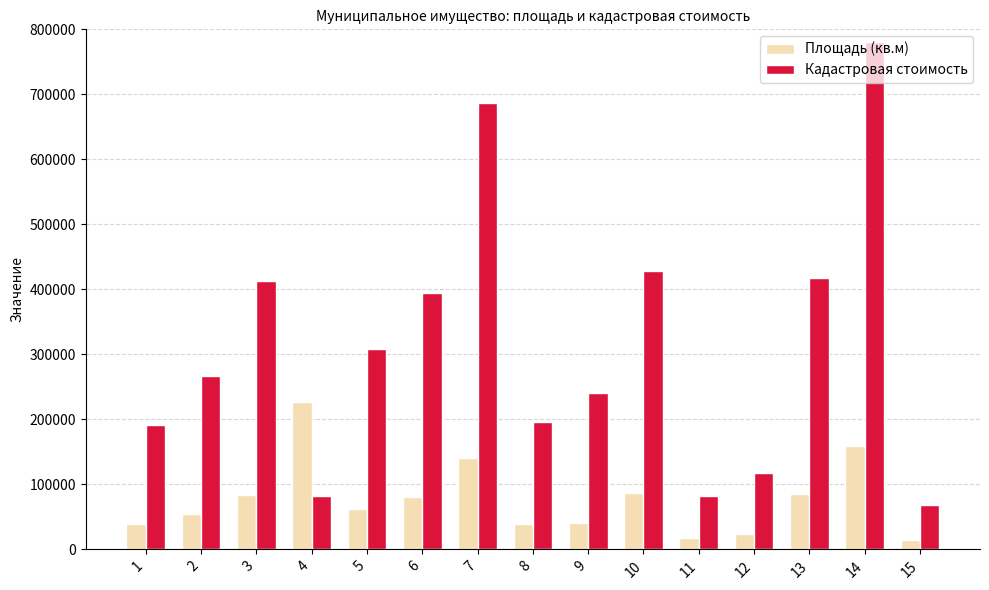

How many data points does each series have?

15